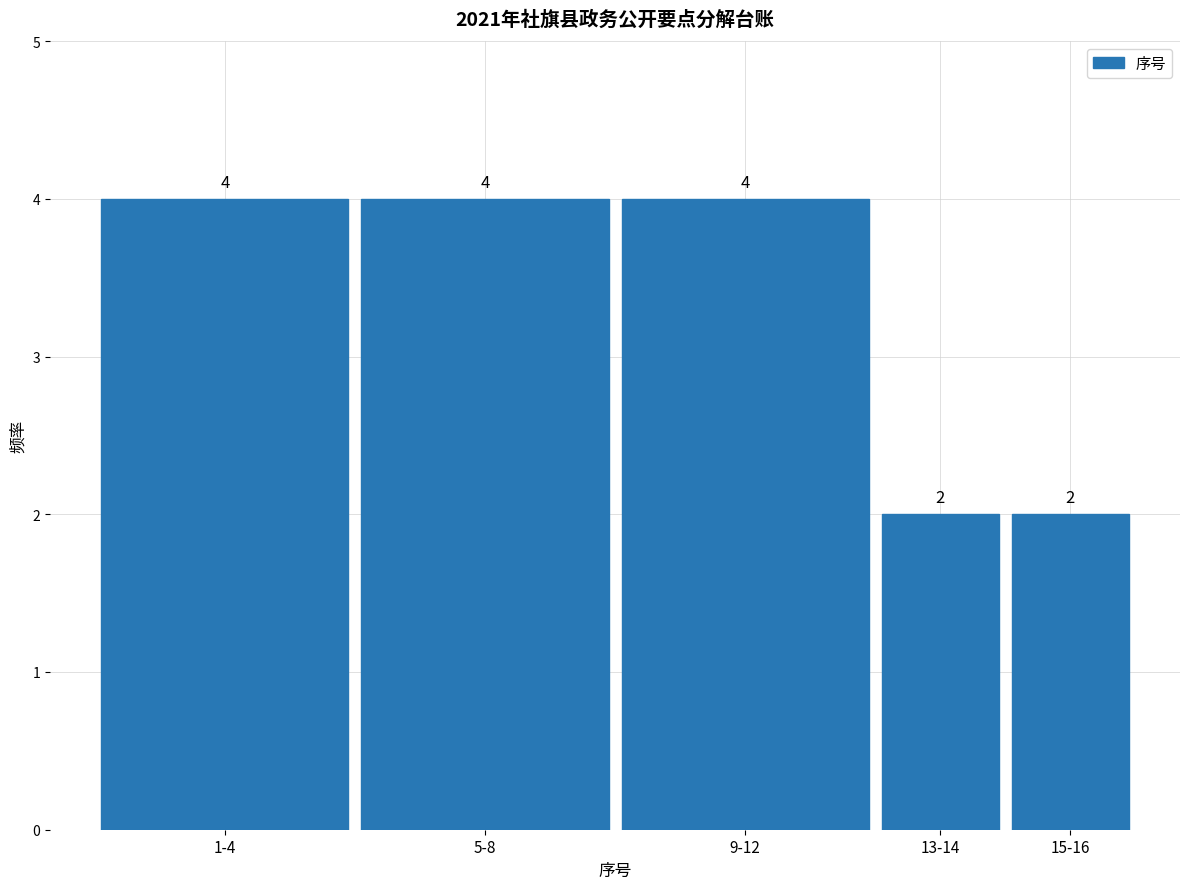

Reading right to left, what are all the values shown in this chart?

2	2	4	4	4